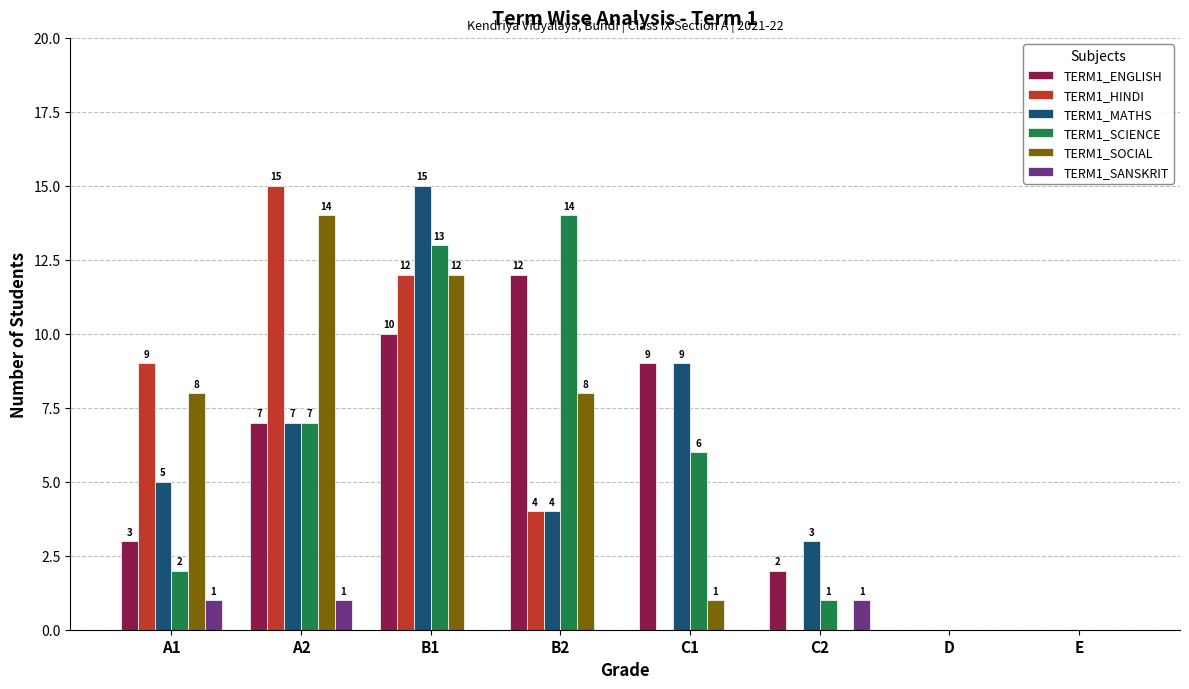

At which label does TERM1_HINDI first exceed 4?

A1